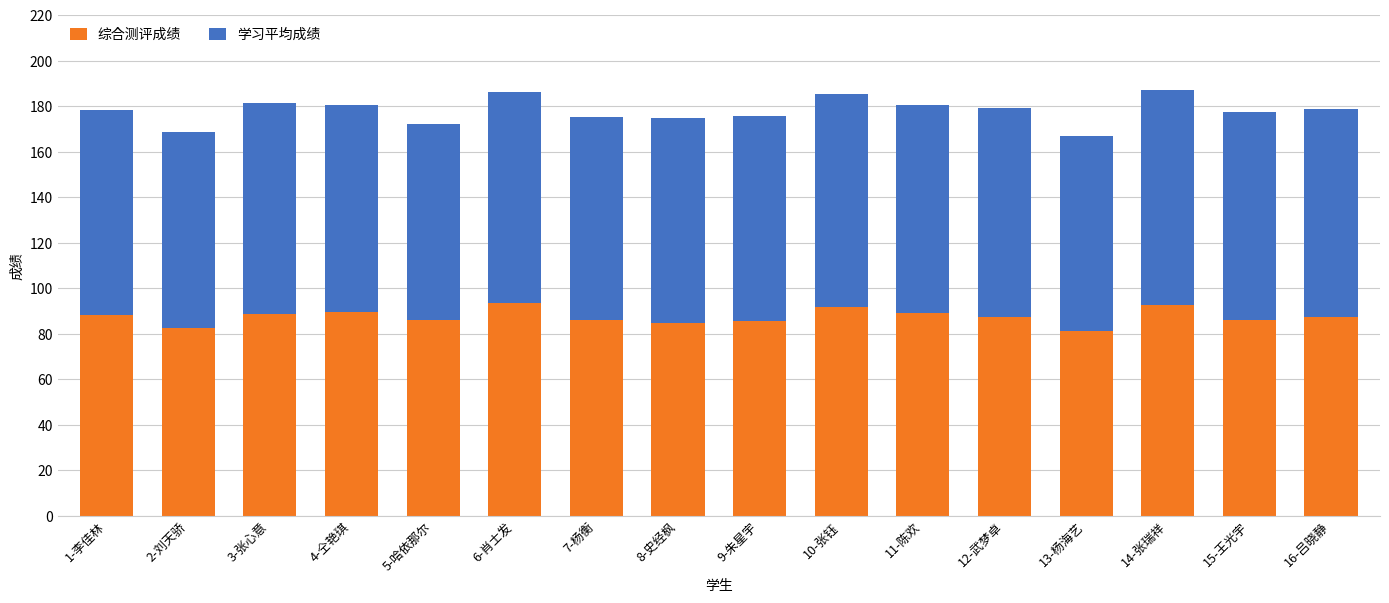

What is the highest value of the 综合测评成绩 series?

93.5